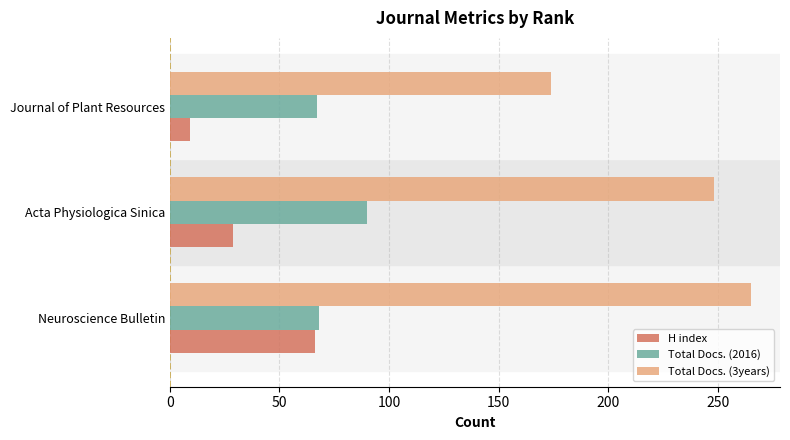

What is the difference between the highest and lowest values at Journal of Plant Resources?

165